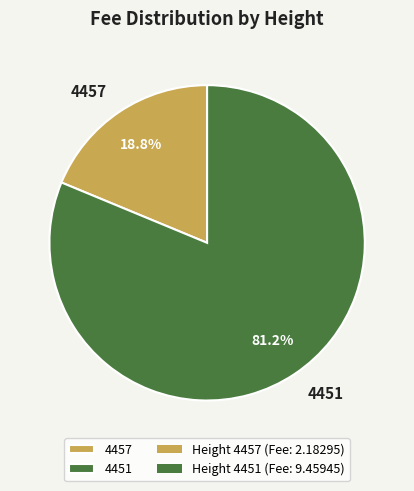

Is it true that 4457 is 12% of the pie?

False